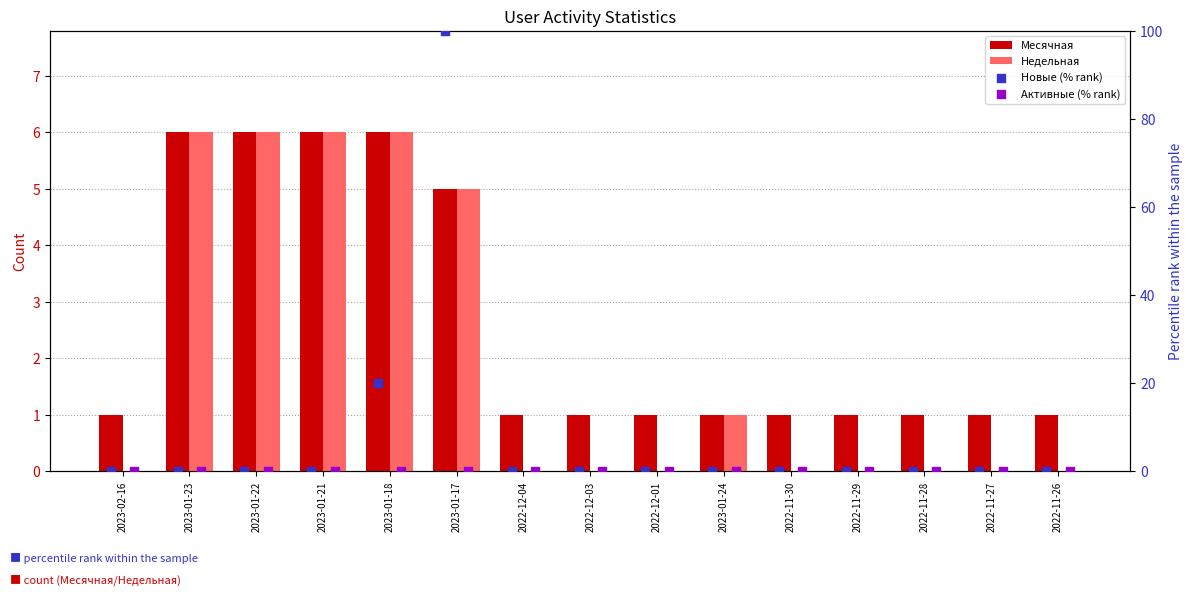

Which series contains the lowest Y value?

Недельная